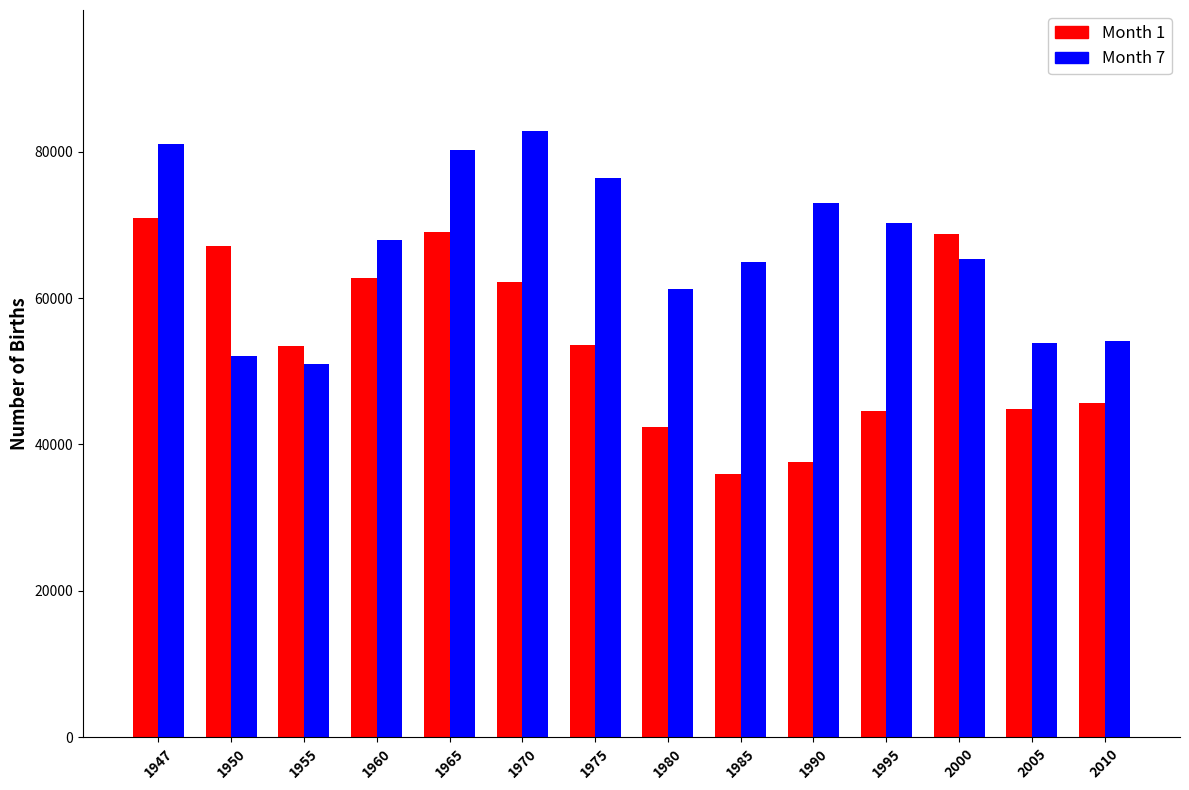

Is it true that Month 1 equals 69052 at 1965?

True